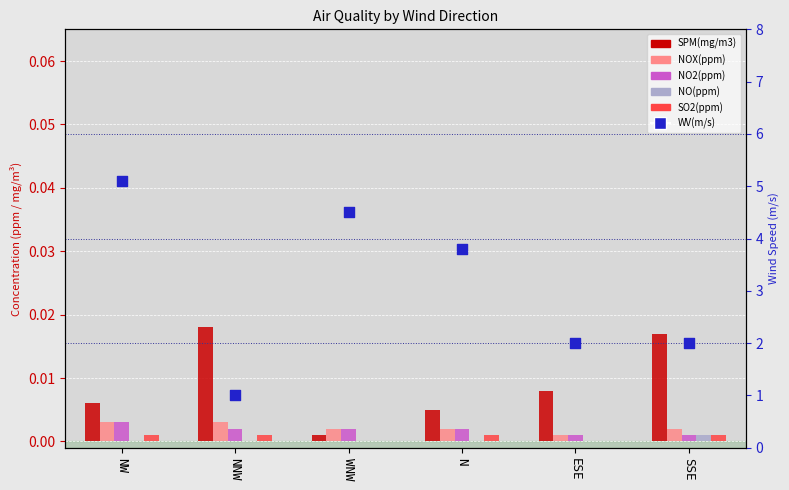

What are all the series names shown in the legend?

SPM(mg/m3), NOX(ppm), NO2(ppm), NO(ppm), SO2(ppm), WV(m/s)